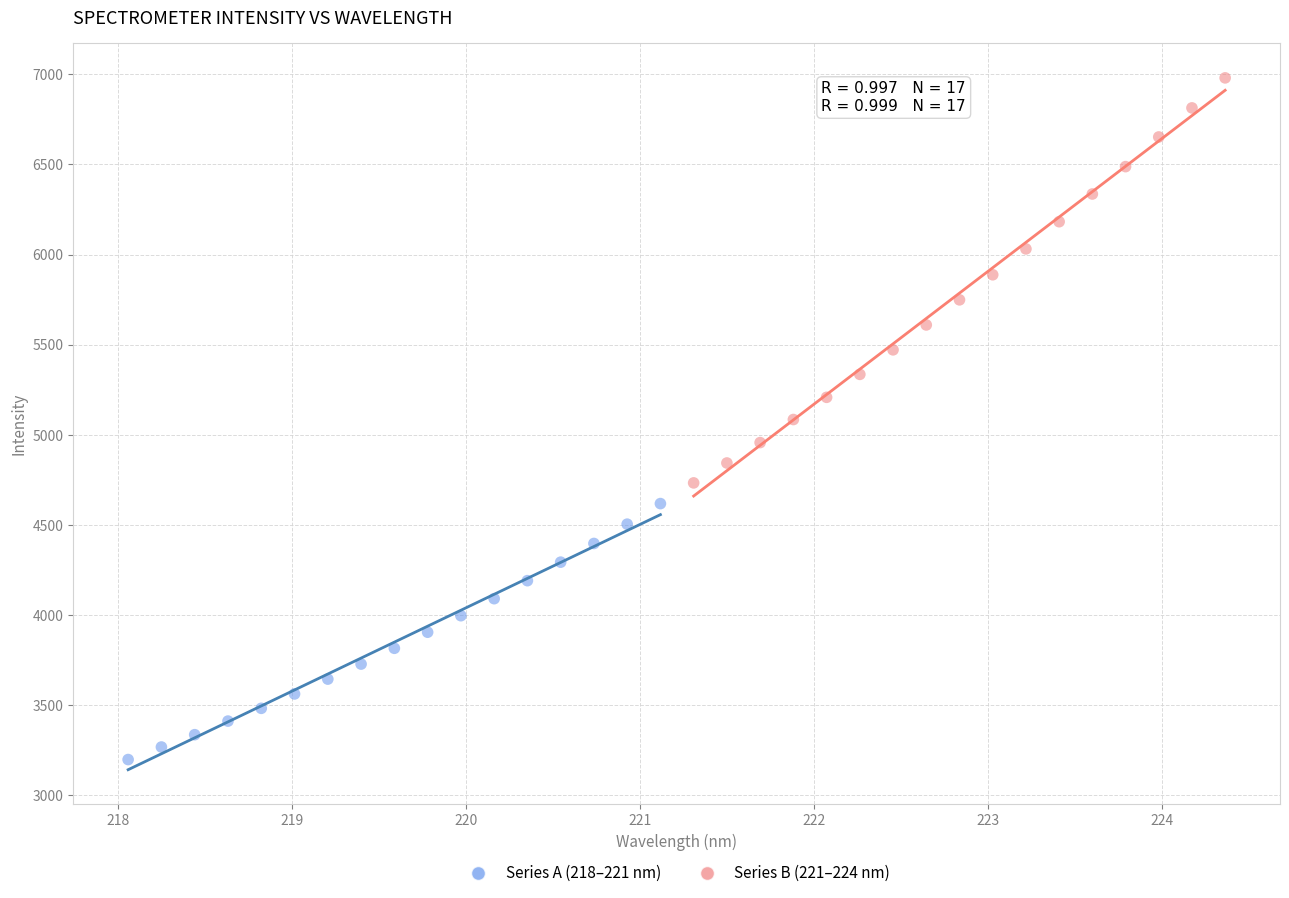

What are all the series names shown in the legend?

Series A (218–221 nm), Series B (221–224 nm)